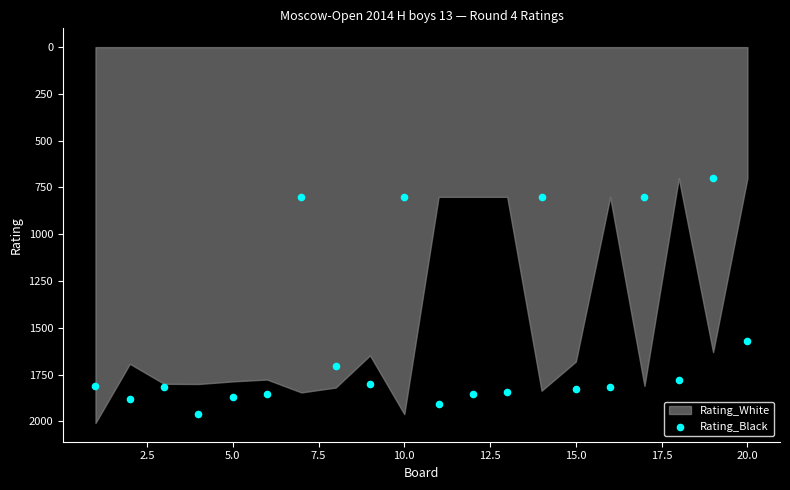

What is the range of X values (max minus min)?

19